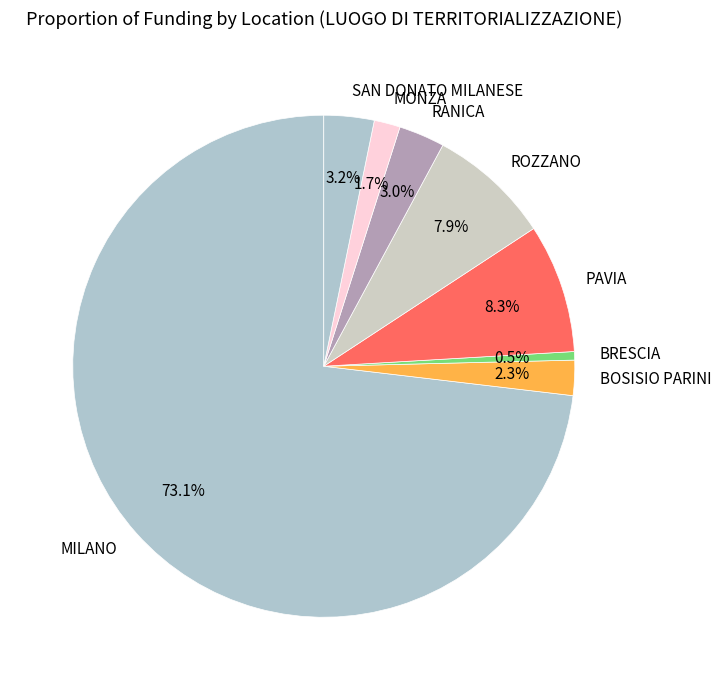

Is there a majority slice in this chart?

Yes